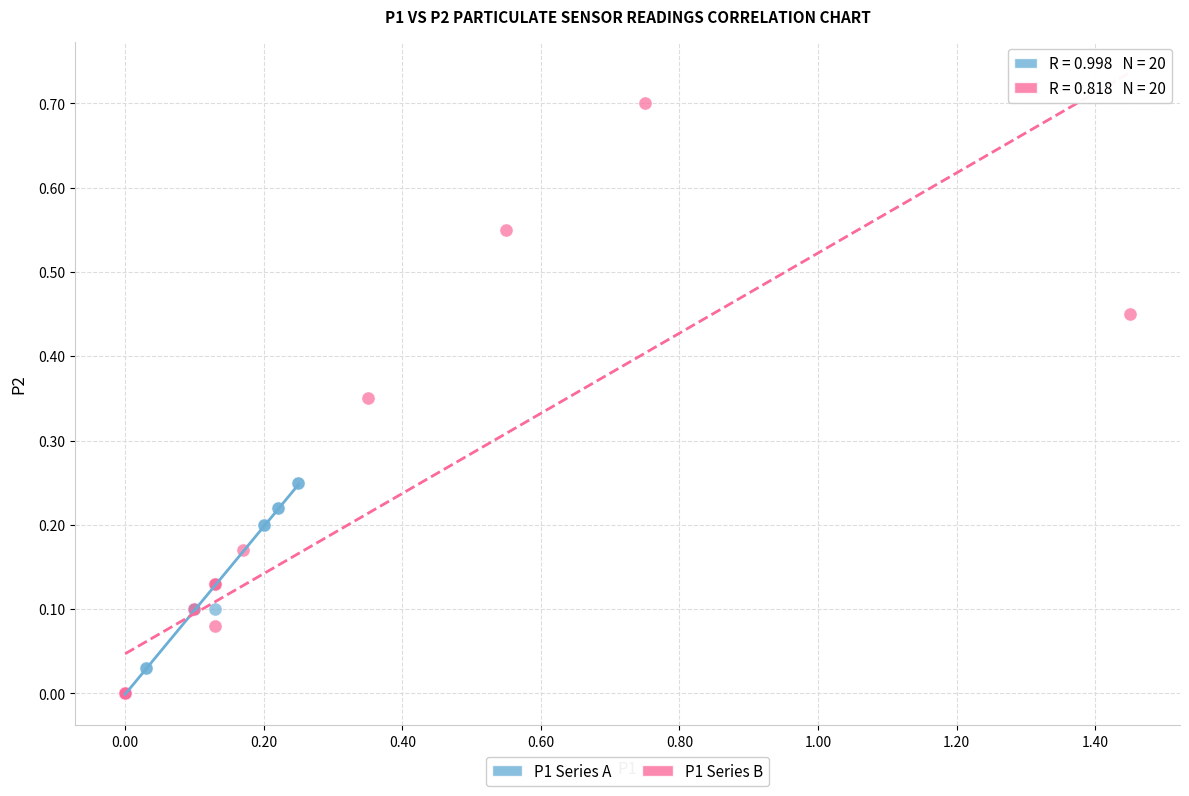

Which series contains the highest Y value?

P1 Series B